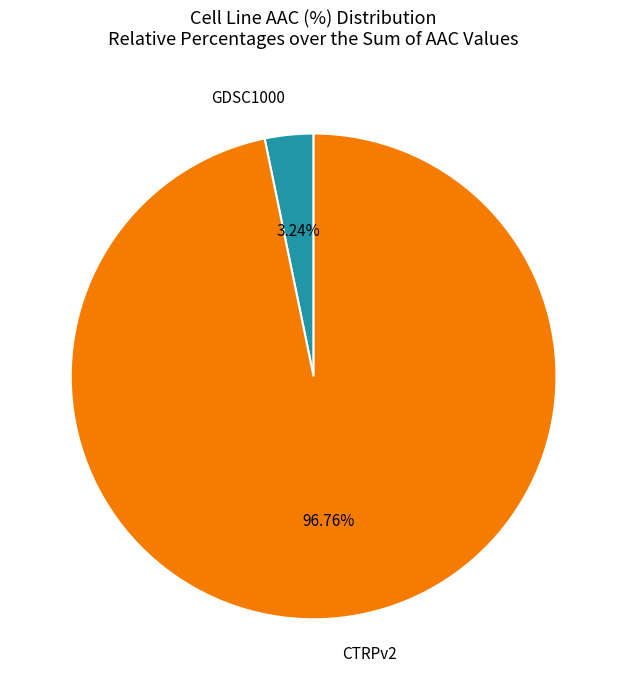

Do CTRPv2 and GDSC1000 together represent more than half of the pie?

Yes